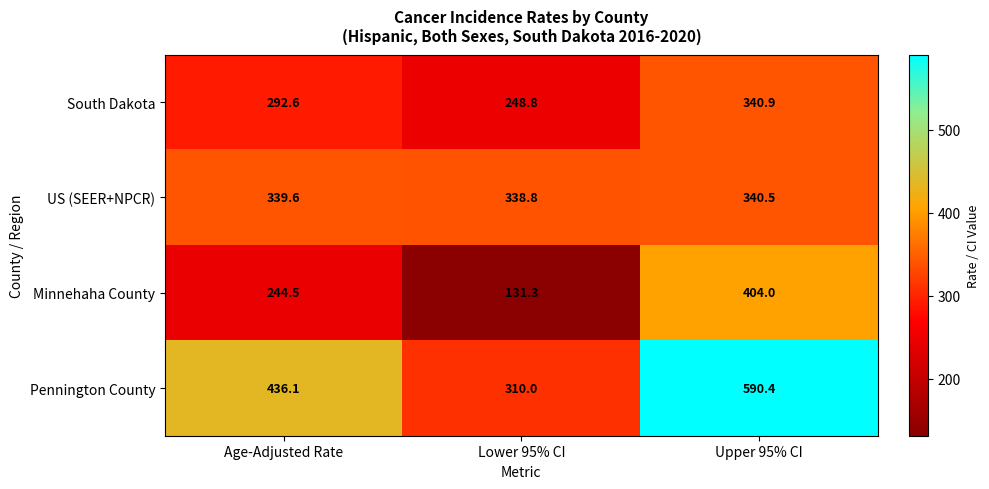

The value of Pennington County at Age-Adjusted Rate is 677.5. True or false?

False